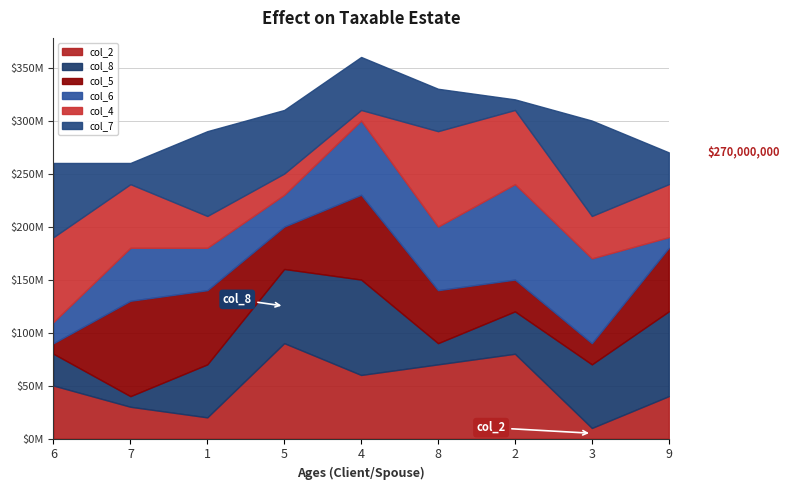

Between 8 and 3, which series saw the biggest shift?

col_2